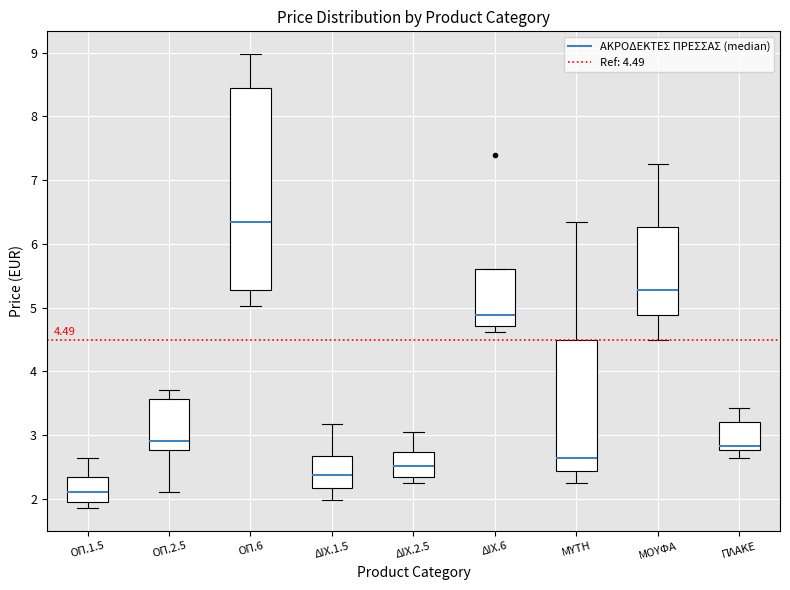

Which box is the tallest, from its lower edge to its upper edge?

ΟΠ.6